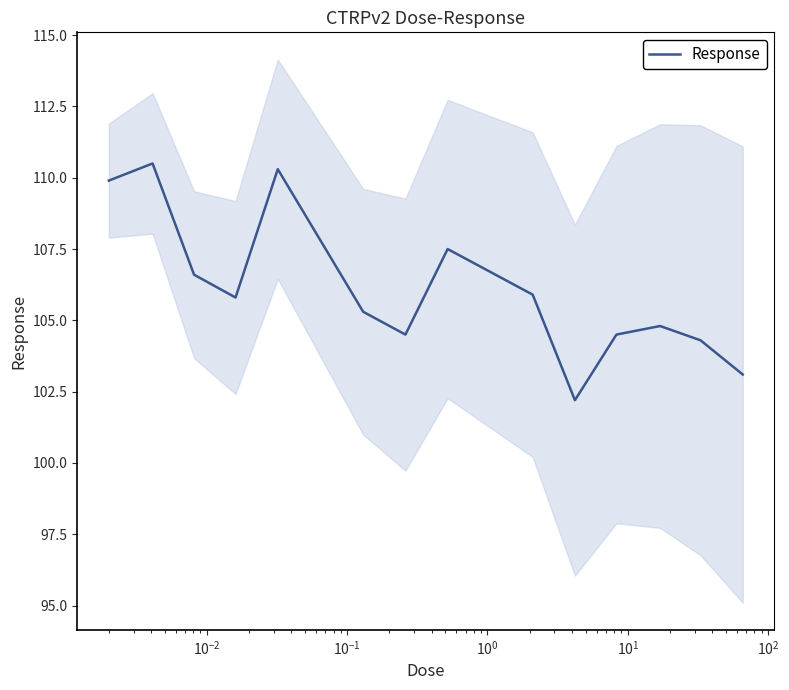

What is the highest value of the Response series?

110.5